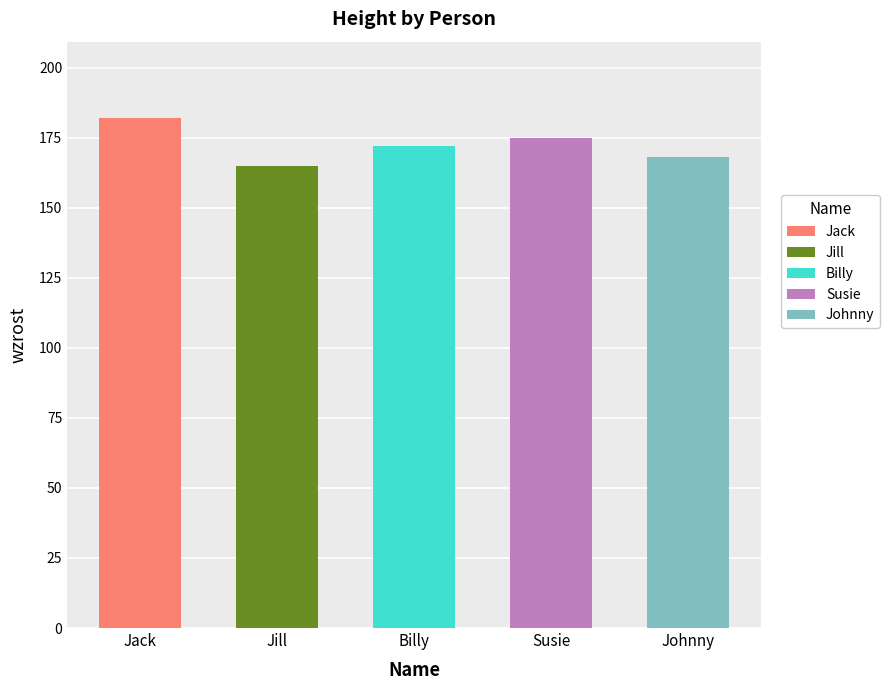

What is the approximate value at Billy?

172